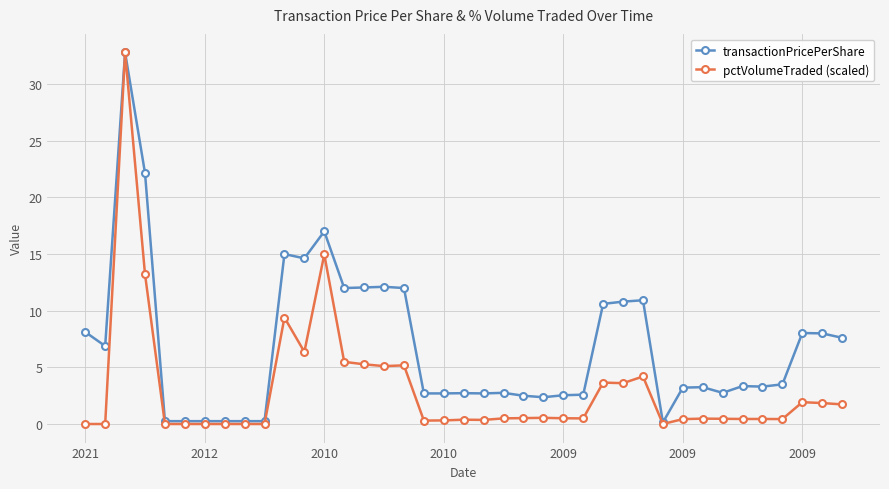

True or false: pctVolumeTraded (scaled) has more than 0 points higher than both neighbors.

True